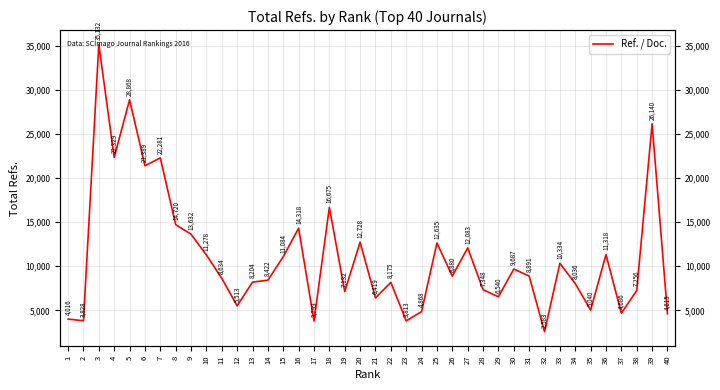

The chart shows a value of 10334 at 33. True or false?

True